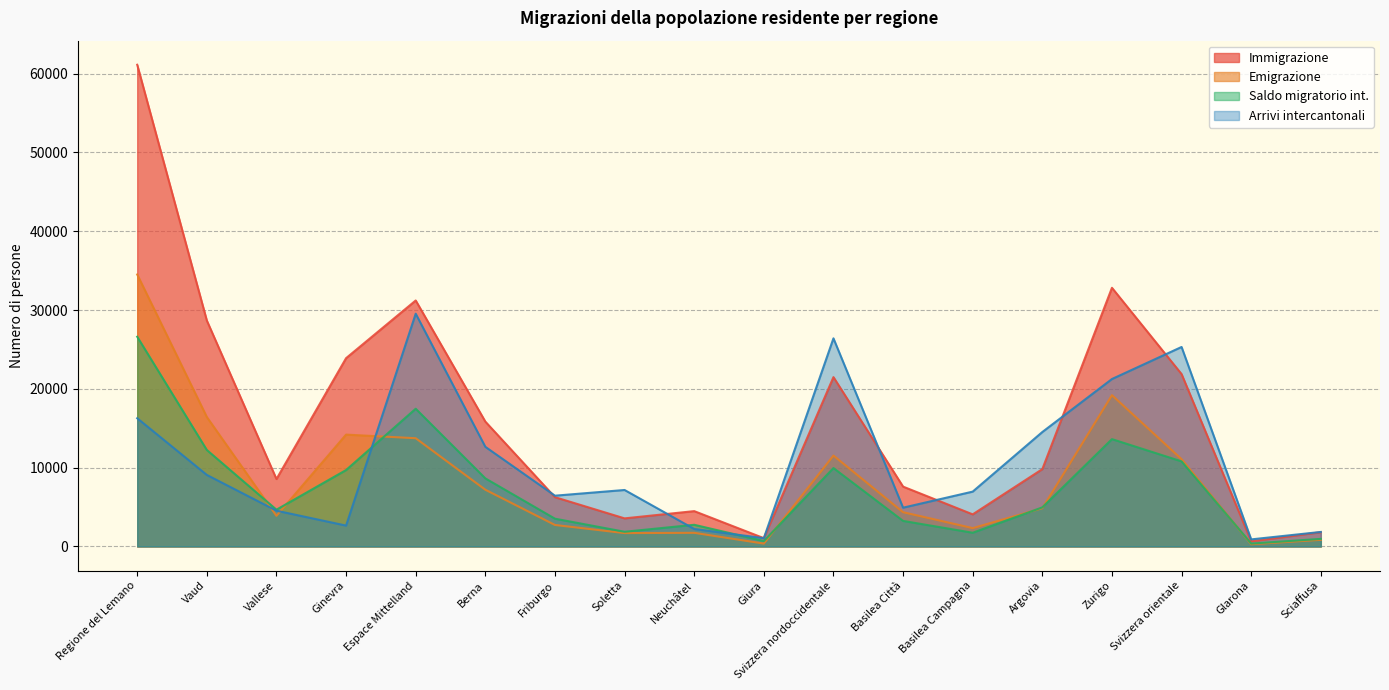

What is the maximum value shown in the chart?

61124